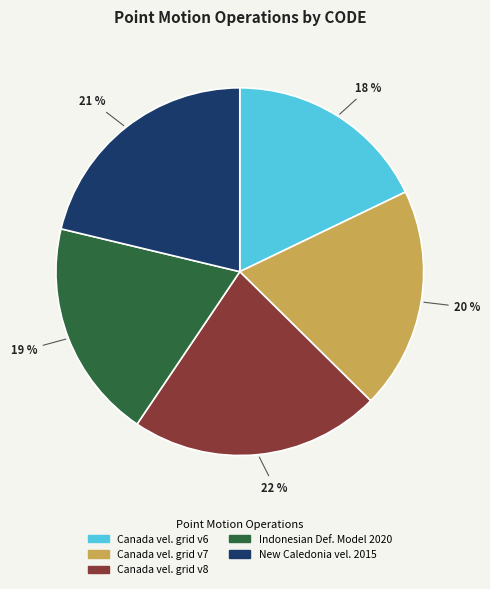

Is there any slice that represents more than half of the pie?

No